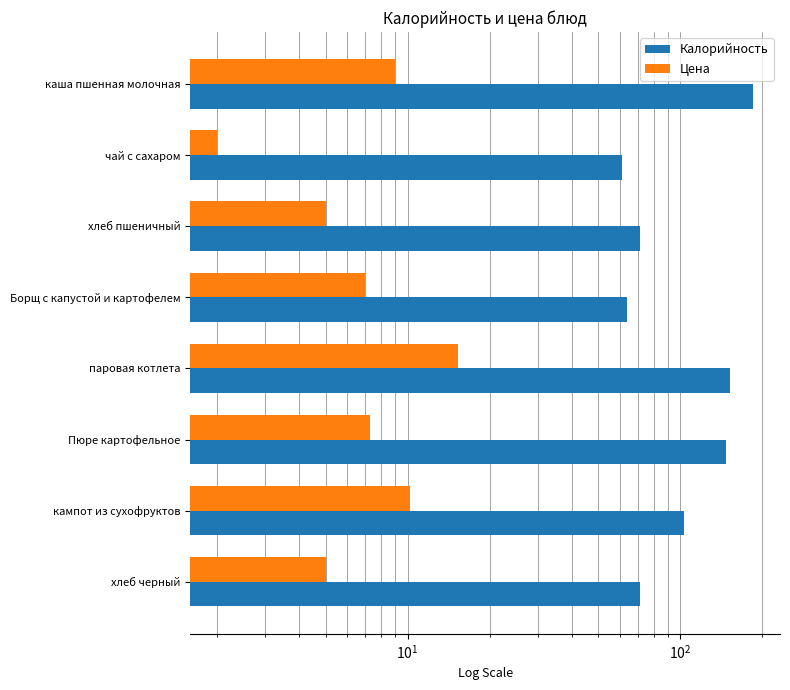

What is the label of the 6th bar from the right?

хлеб пшеничный